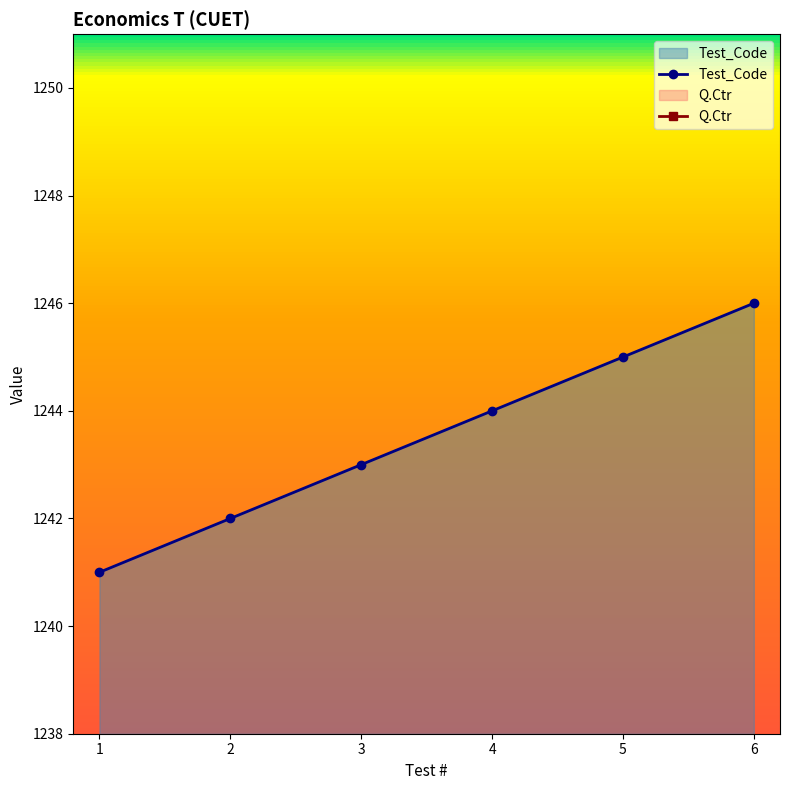

What is the total value across all series at 4?

1294